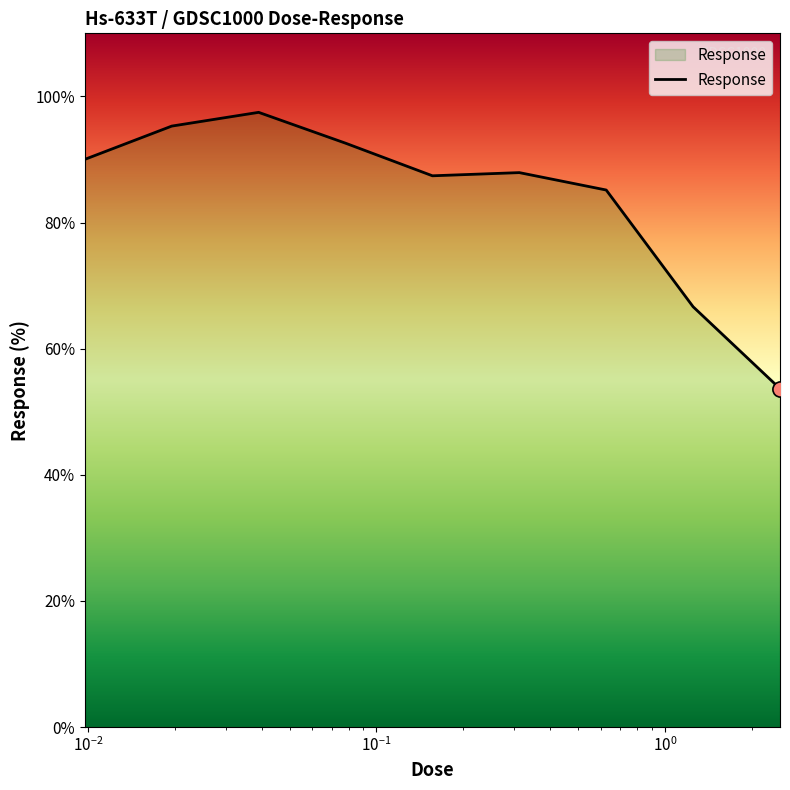

What is the difference between the maximum and minimum values?

43.8